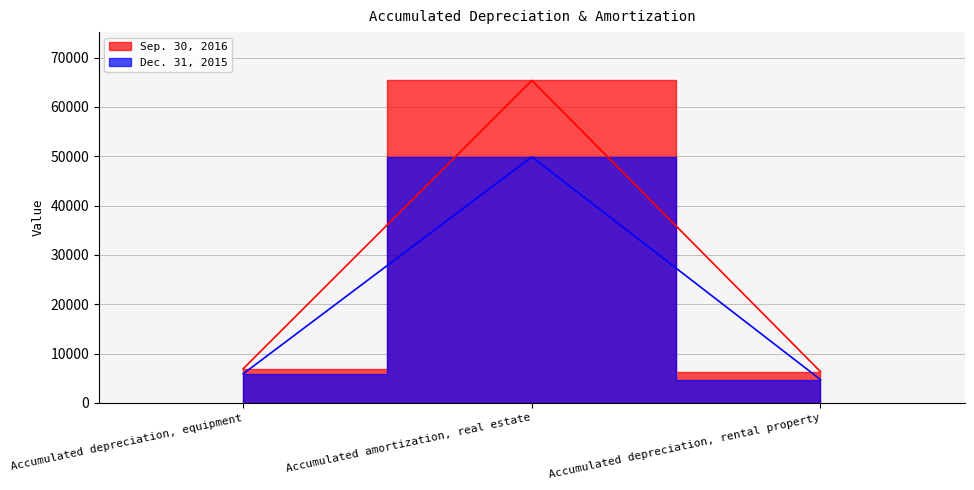

What is the label of the 1st point from the right?

Accumulated depreciation, rental property